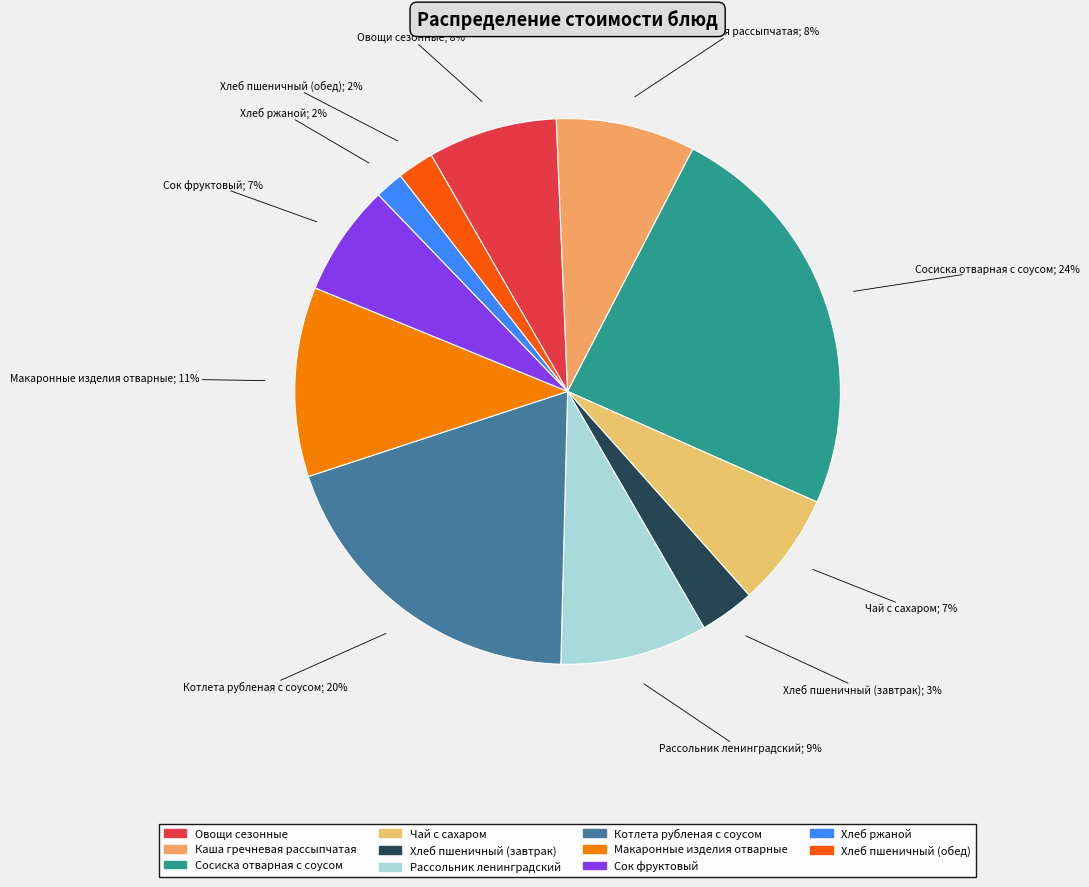

Which category has the biggest portion of the pie?

Сосиска отварная с соусом